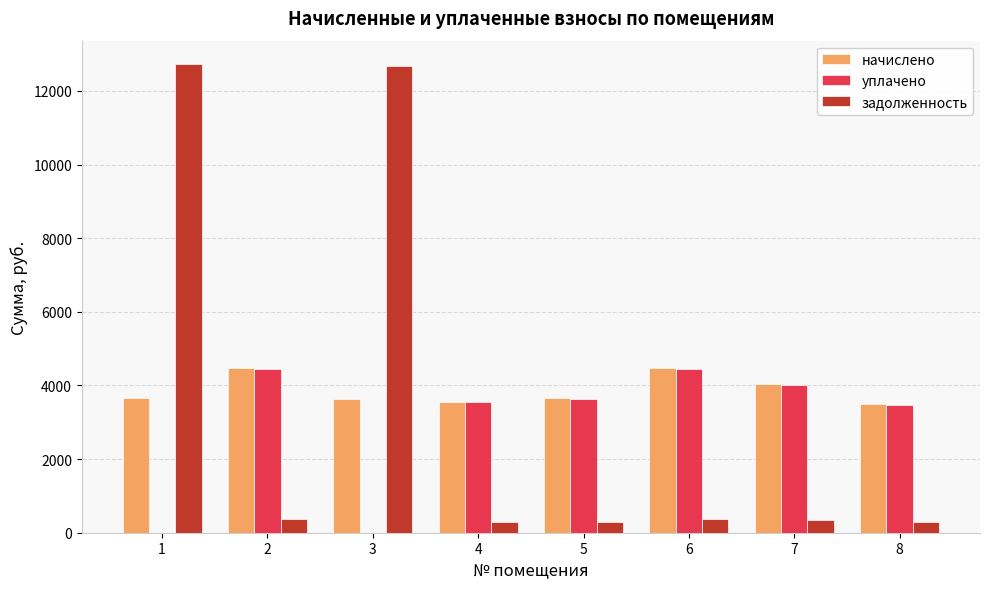

What is the sum of all задолженность values?

27370.8